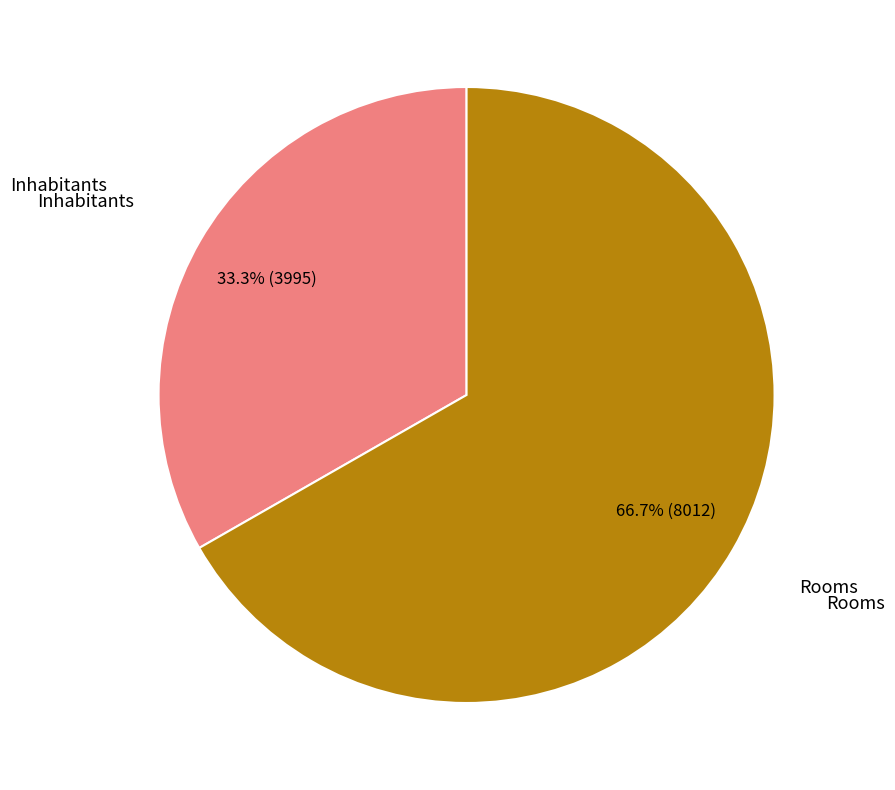

How many segments does this pie chart have?

2